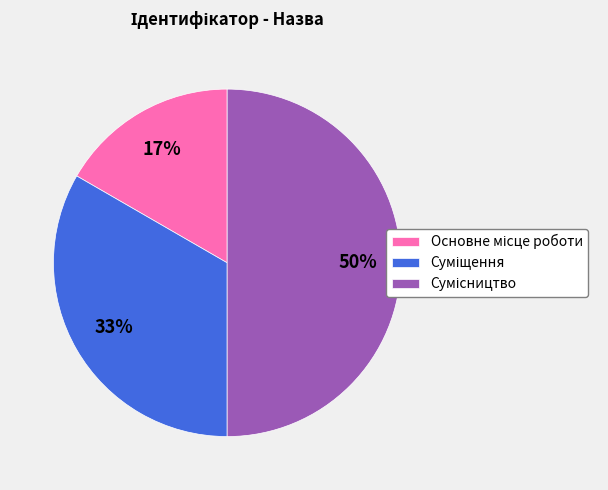

To the nearest percent, what is the average slice percentage?

33%